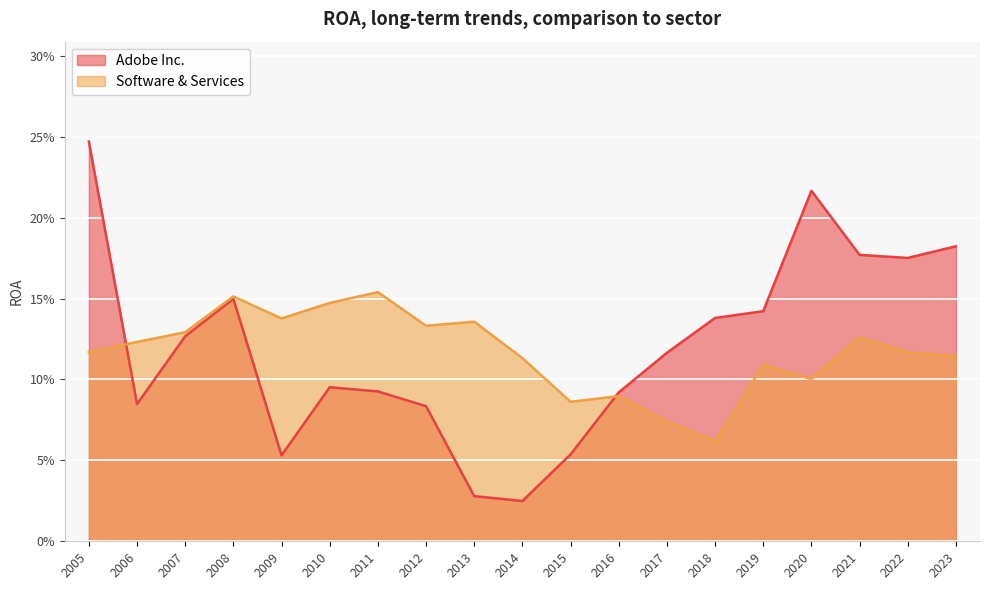

Is the value of Software & Services at 2006 greater than the value of Adobe Inc. at 2012?

Yes